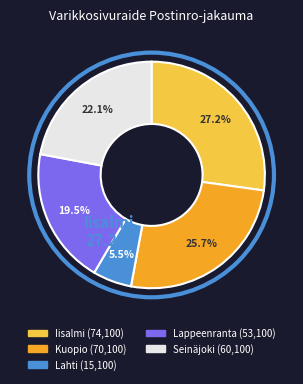

Is there any slice that represents more than half of the pie?

No